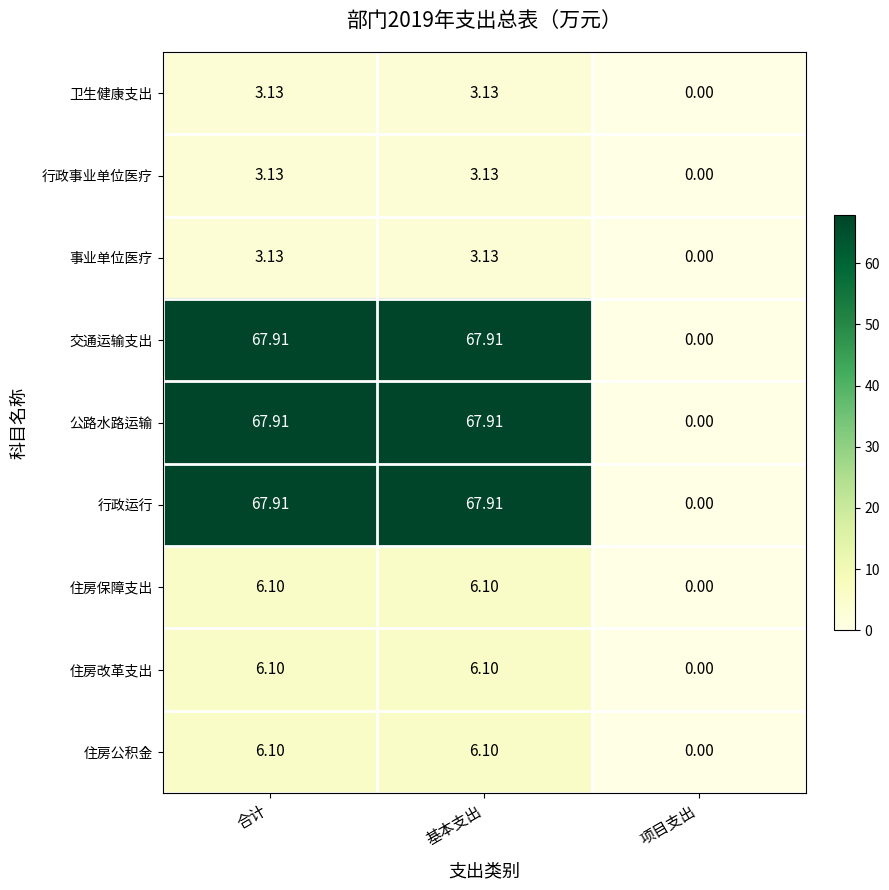

At which label is 卫生健康支出 closest to 1?

项目支出